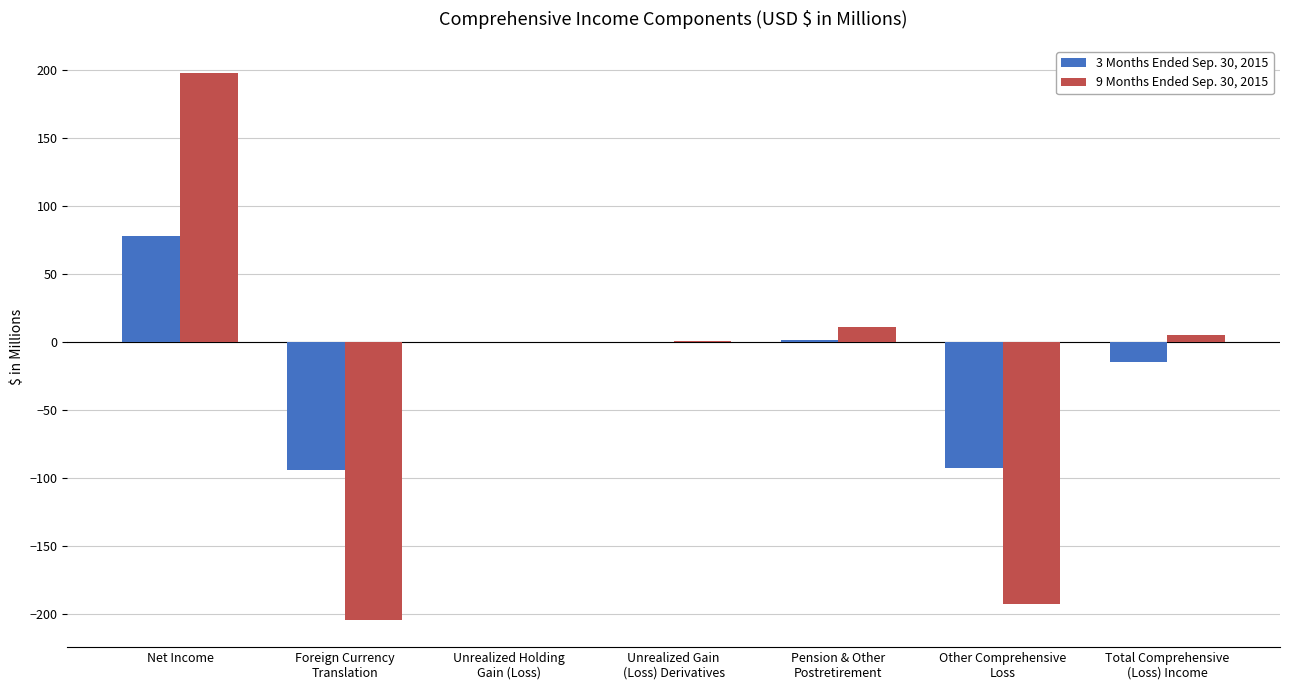

At which label does 3 Months Ended Sep. 30, 2015 reach its peak?

Net Income